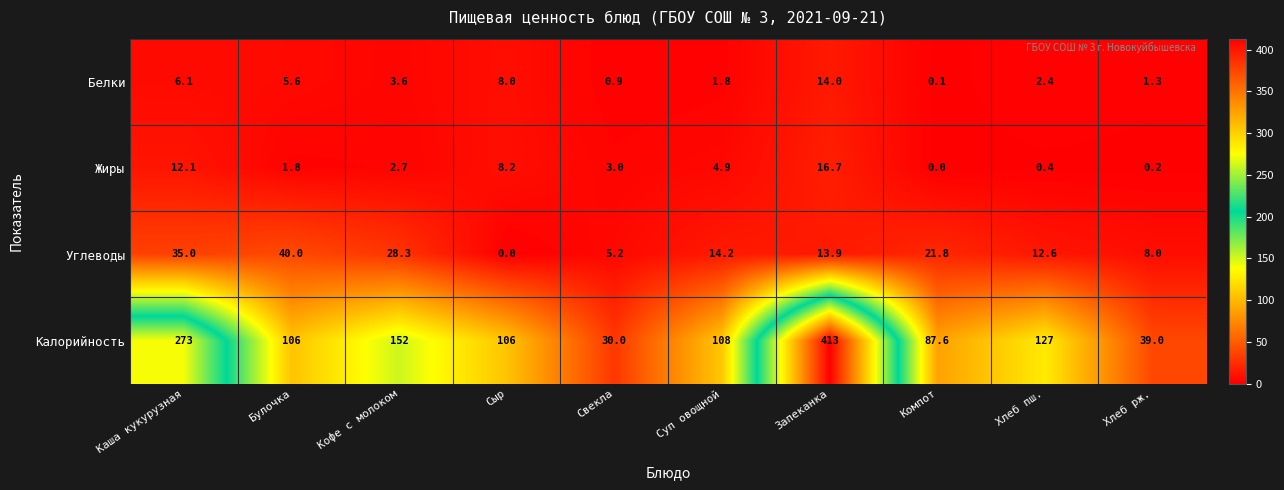

What is the spread (max minus min) of values at Булочка?

104.2